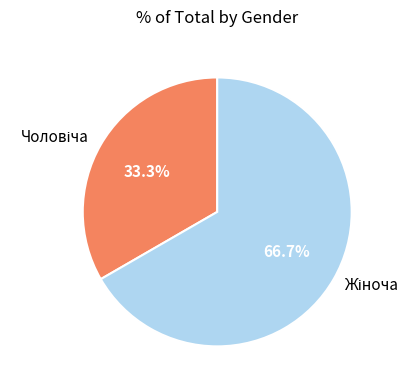

How many slices are in this pie chart?

2